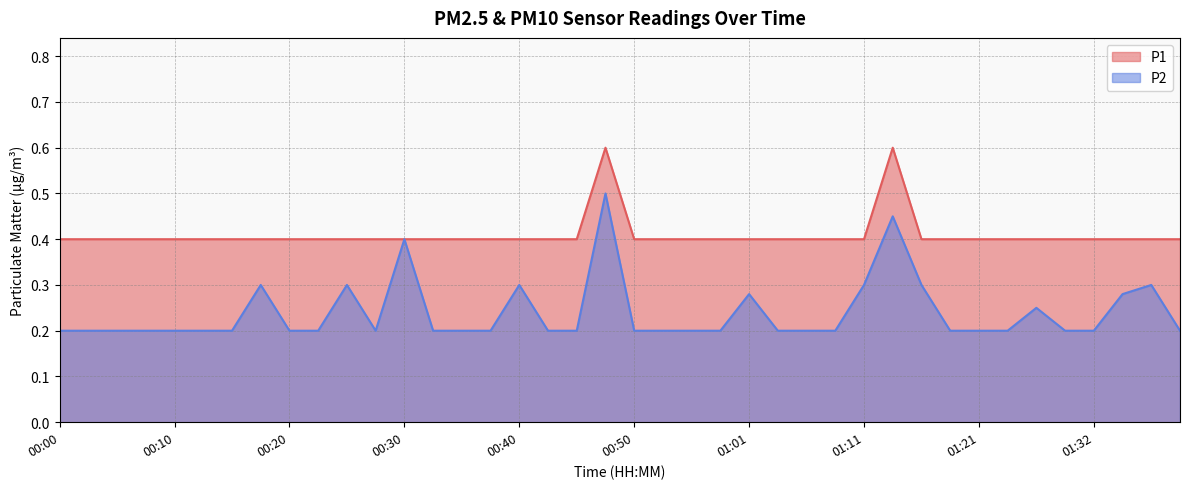

Between 00:20 and 00:56, which is larger?

00:20